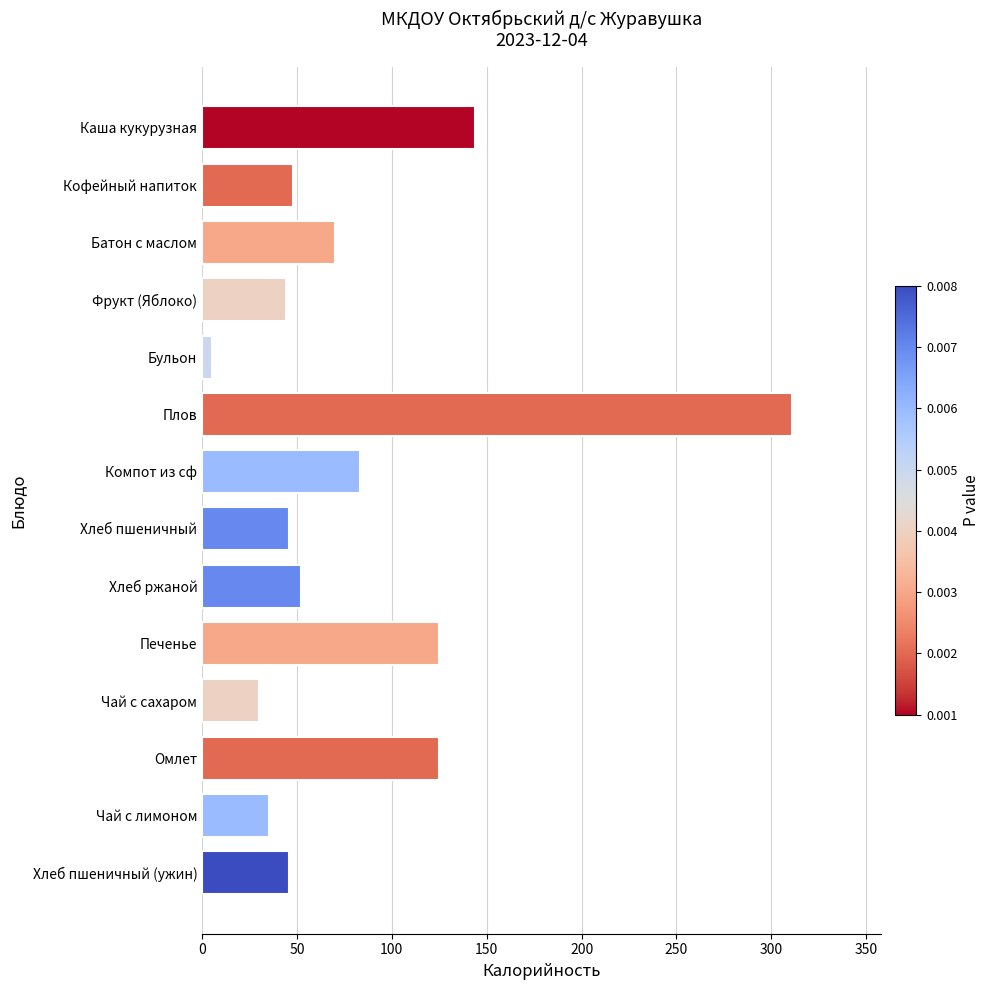

Is it true that the value at Каша кукурузная is 32?

False